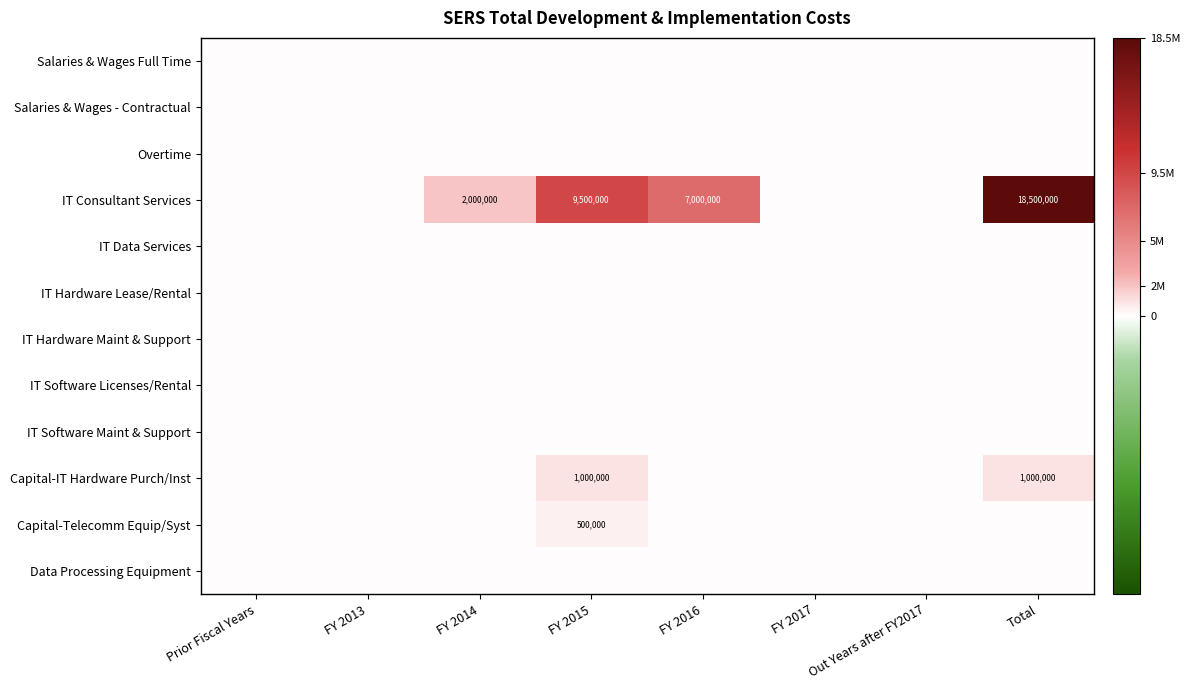

The IT Consultant Services series shows 18500000 at Total. True or false?

True